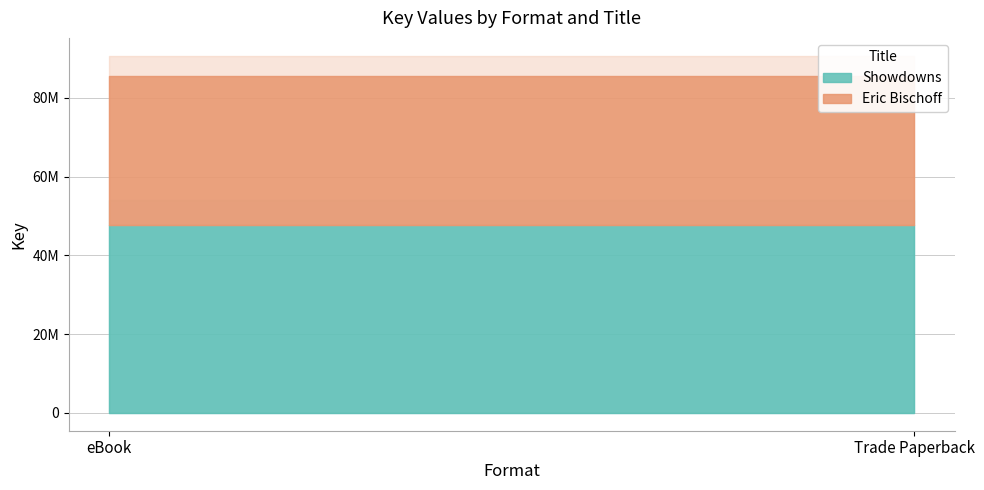

Rank the series by their maximum value, from highest to lowest.

Showdowns, Eric Bischoff